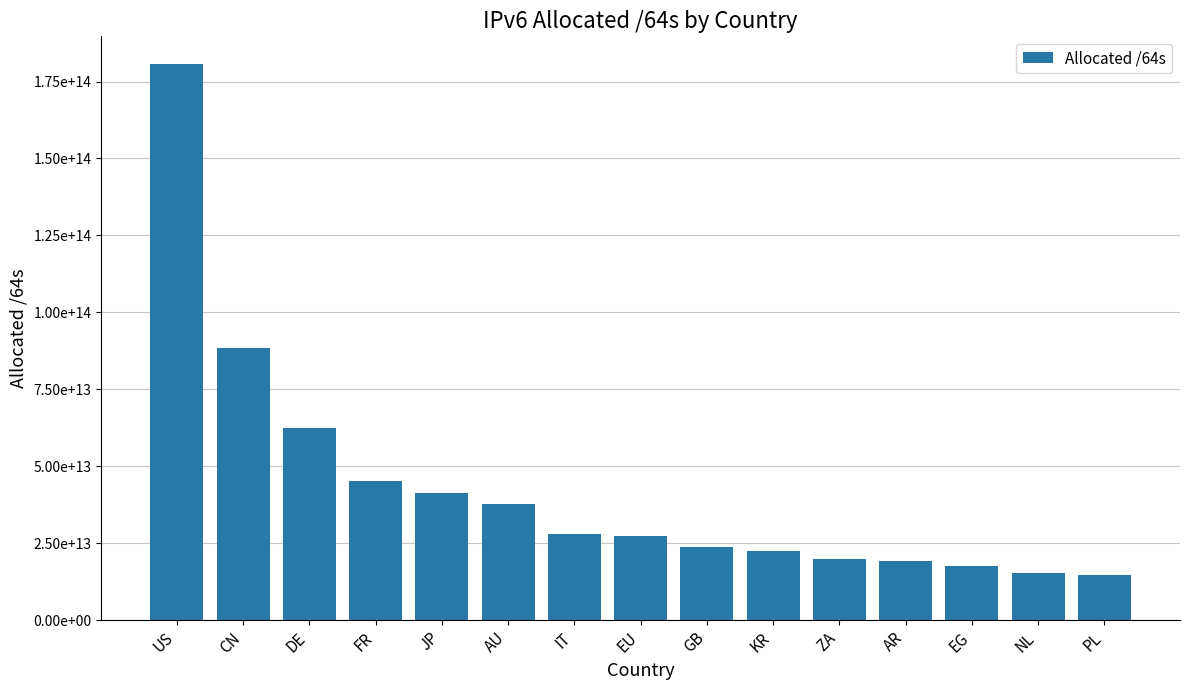

At which label is the value closest to 97587623395328?

CN